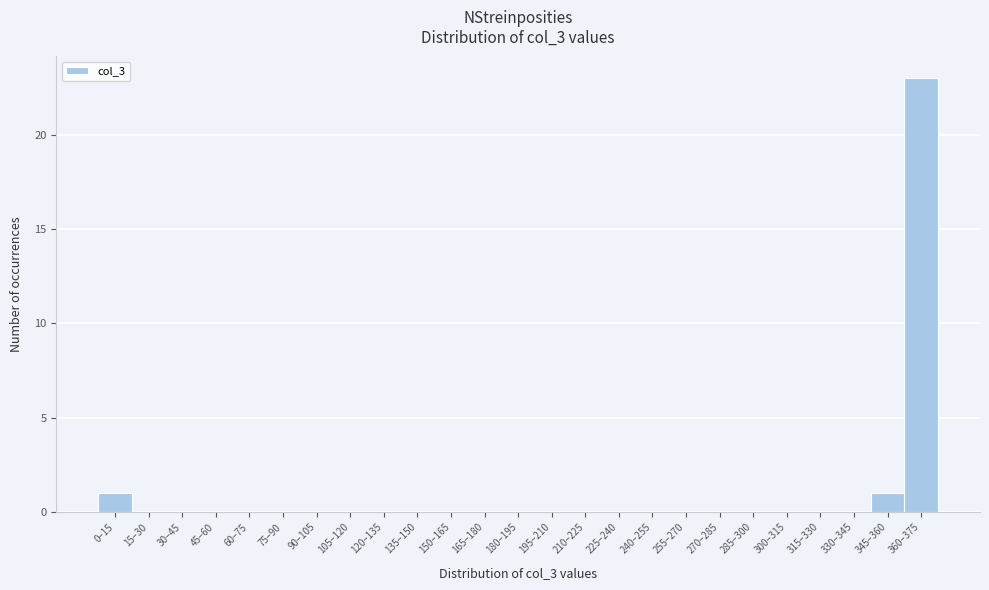

Reading left to right, what are all the values shown in this chart?

0–15=1	15–30=0	30–45=0	45–60=0	60–75=0	75–90=0	90–105=0	105–120=0	120–135=0	135–150=0	150–165=0	165–180=0	180–195=0	195–210=0	210–225=0	225–240=0	240–255=0	255–270=0	270–285=0	285–300=0	300–315=0	315–330=0	330–345=0	345–360=1	360–375=23